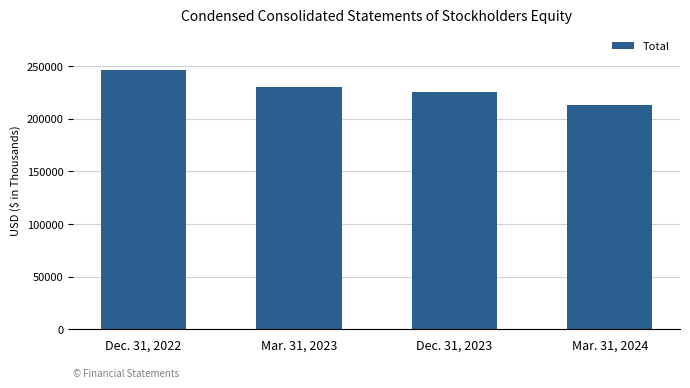

List the labels in order of value, largest first.

Dec. 31, 2022, Mar. 31, 2023, Dec. 31, 2023, Mar. 31, 2024